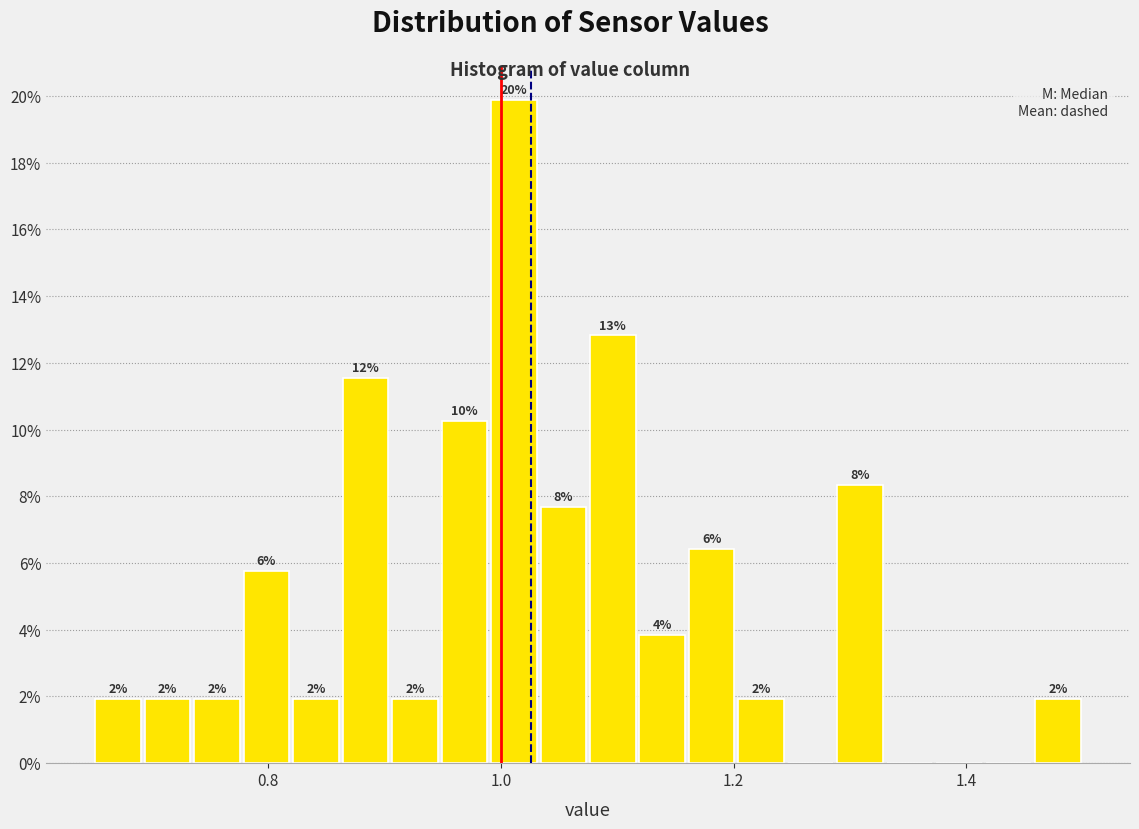

Read against the x-axis, roughly where is the centre of the tallest bar?

1.02